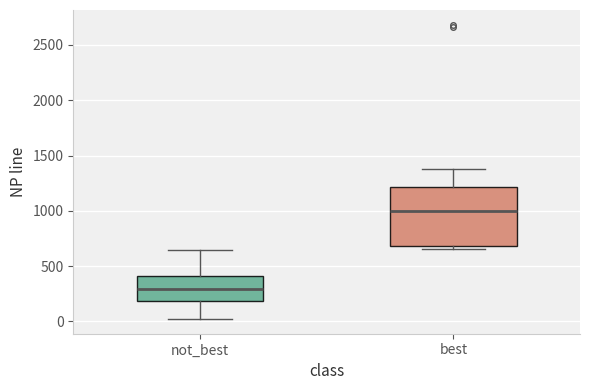

Where does the median line of the box for not_best sit on the y-axis? The values are not printed on the chart, so give them approximately, as read against the axis.

300